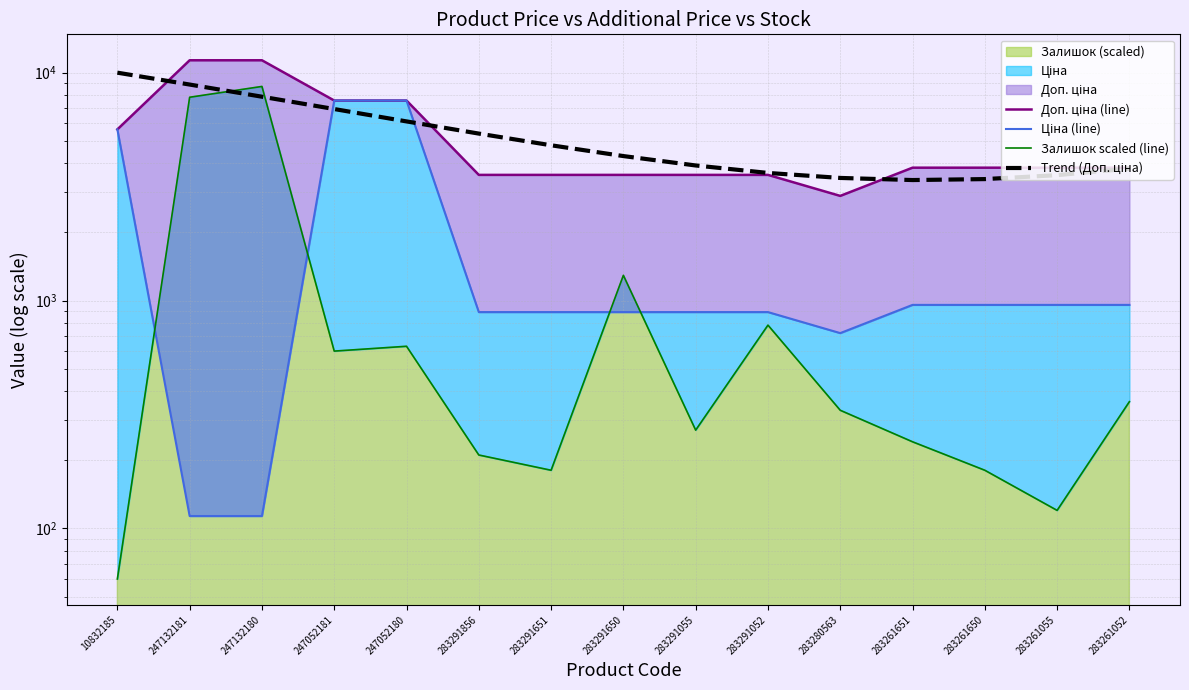

What is the lowest value of the Ціна (line) series?

113.3